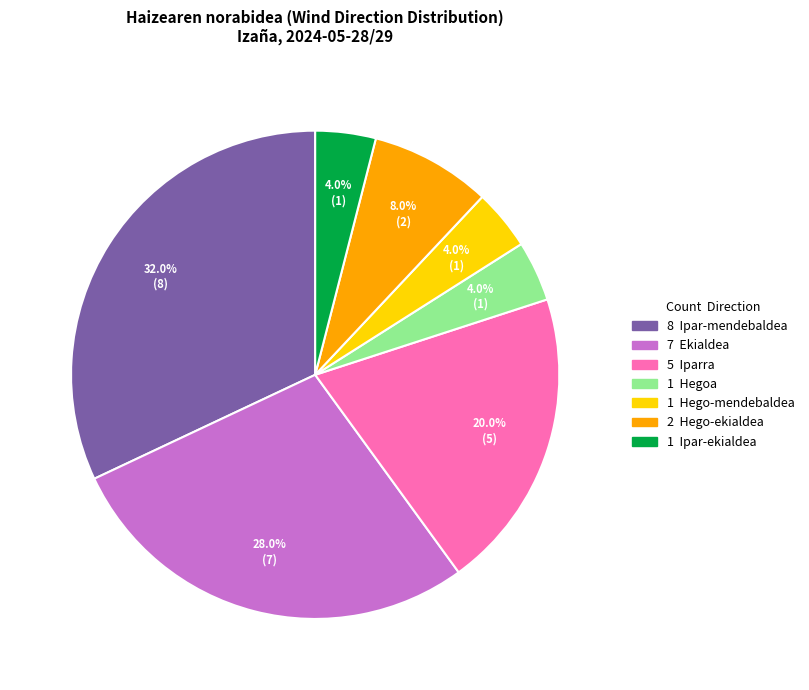

Is there any slice that represents more than half of the pie?

No